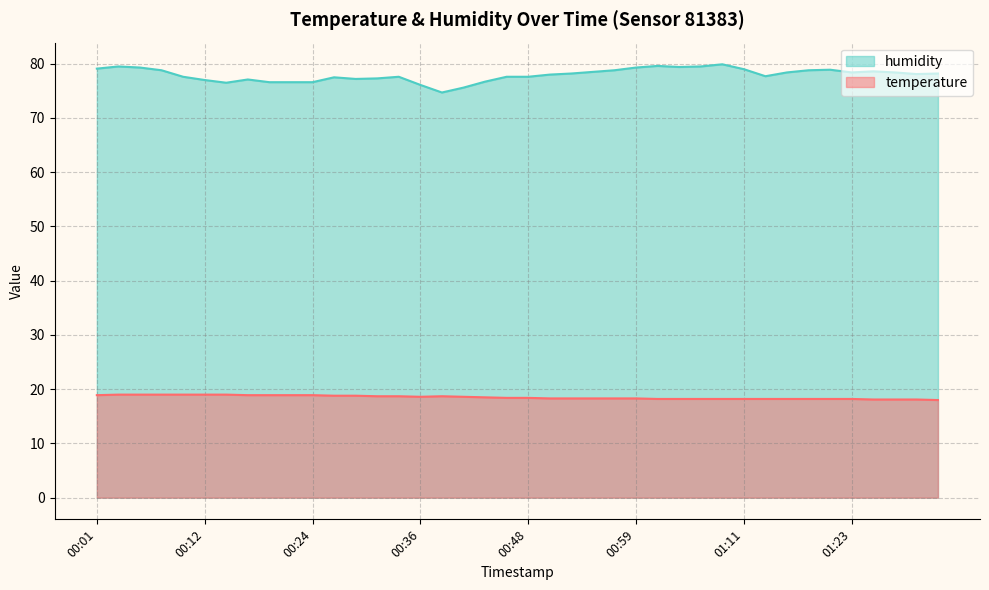

What is the spread (max minus min) of values at 00:24?

57.7